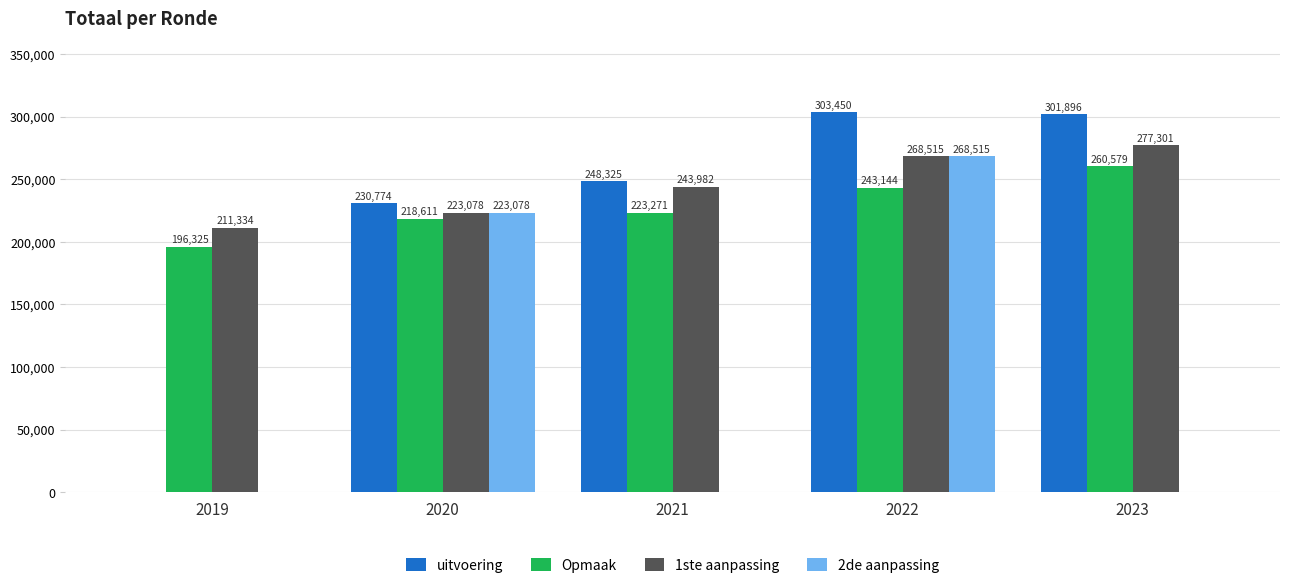

The value of 1ste aanpassing at 2021 is 243982. True or false?

True